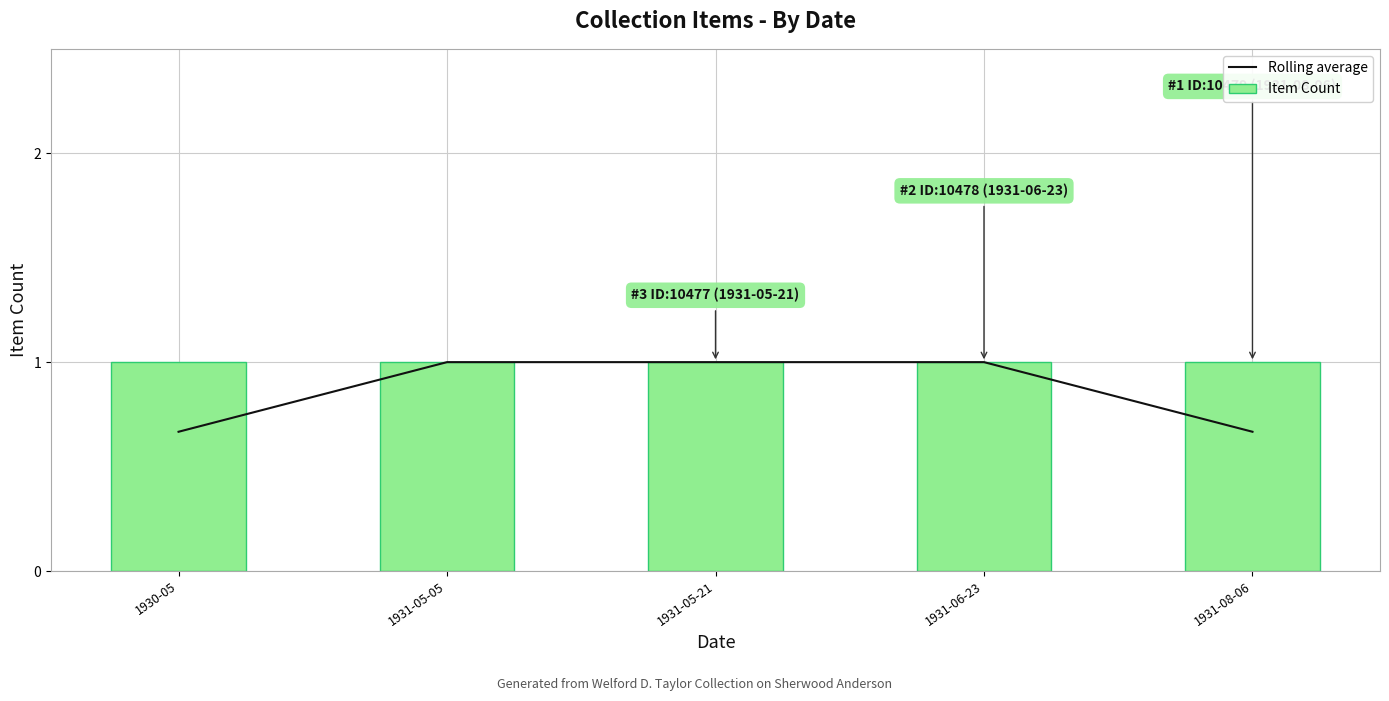

How many groups of bars are there?

5